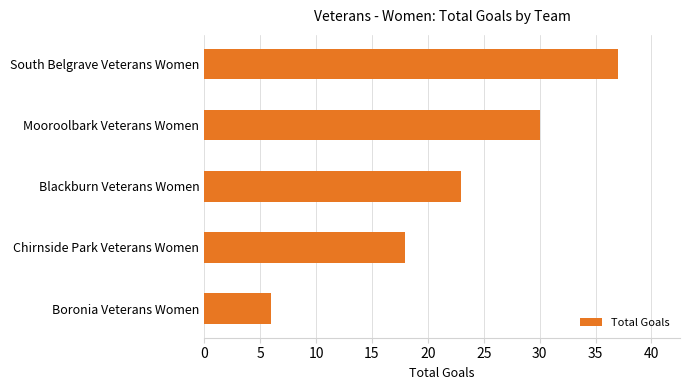

How many bars are there in total?

5